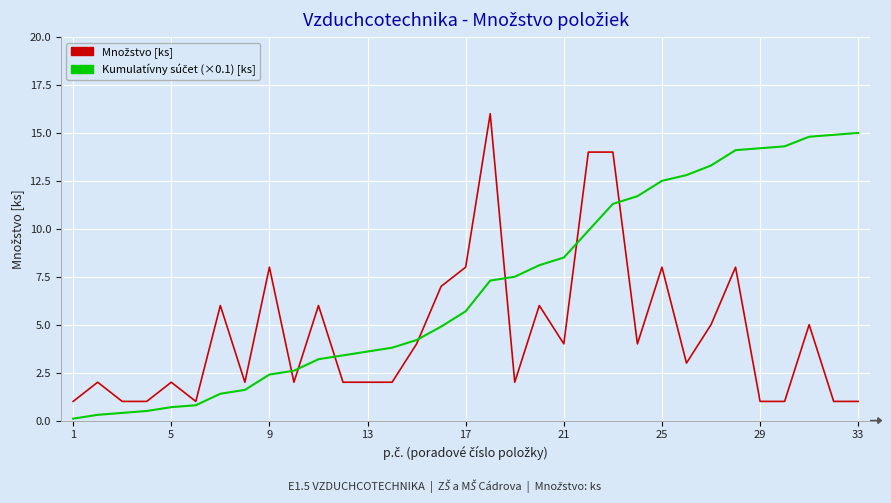

What is the maximum value shown in the chart?

16.0